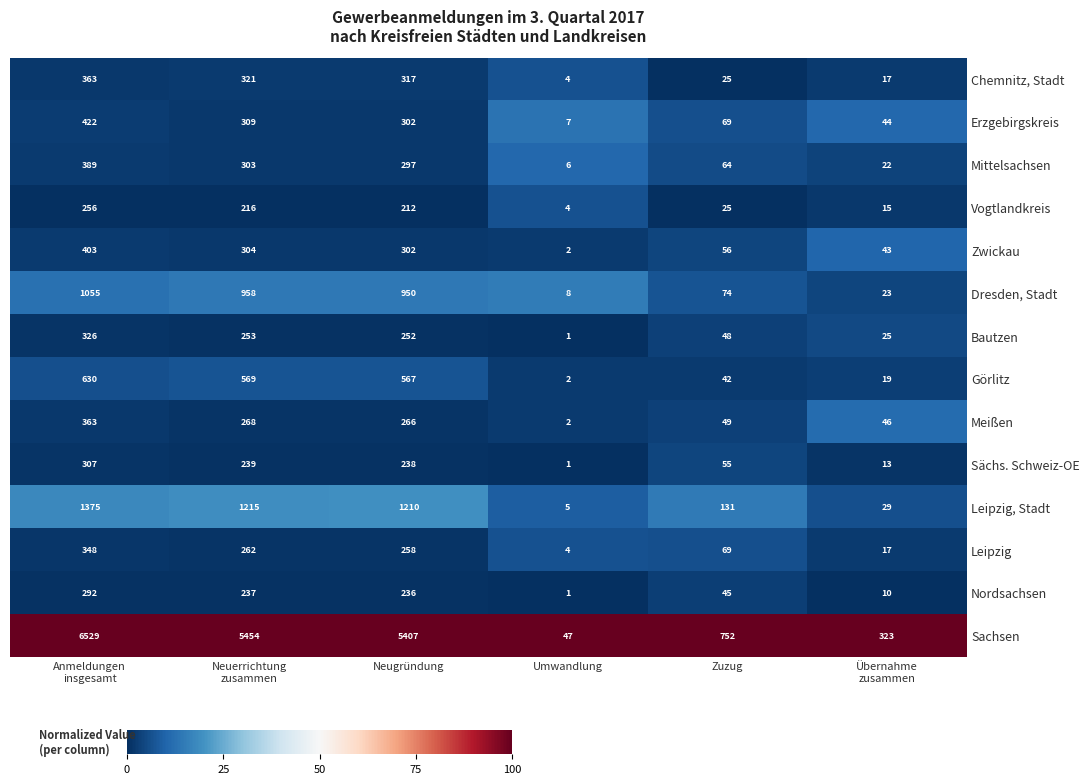

What is the highest value of the Dresden, Stadt series?

1055